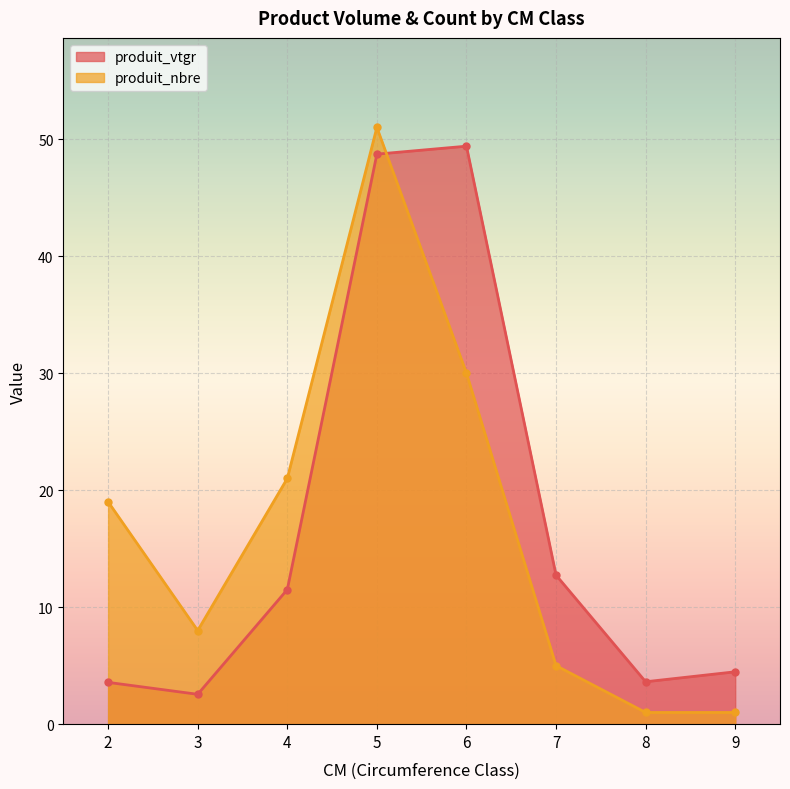

What is the average value of the produit_vtgr series?

17.1